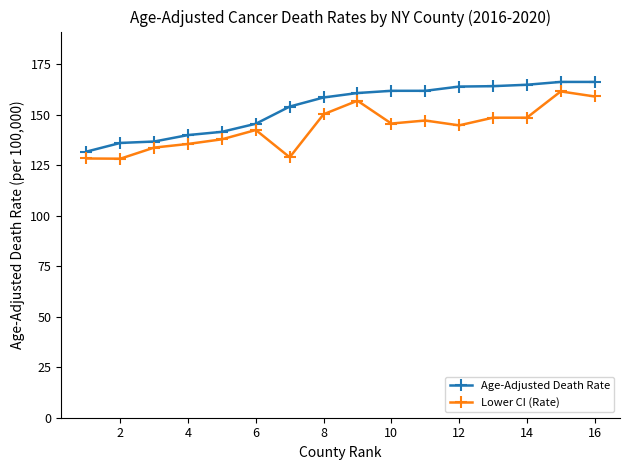

What is the average value of the Age-Adjusted Death Rate series?

153.3